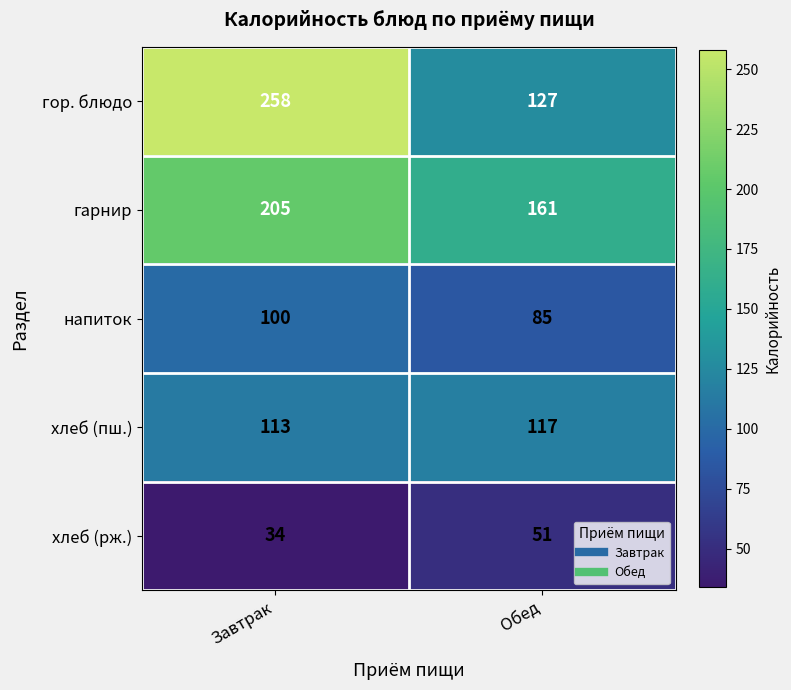

At which label is напиток closest to 92?

Обед